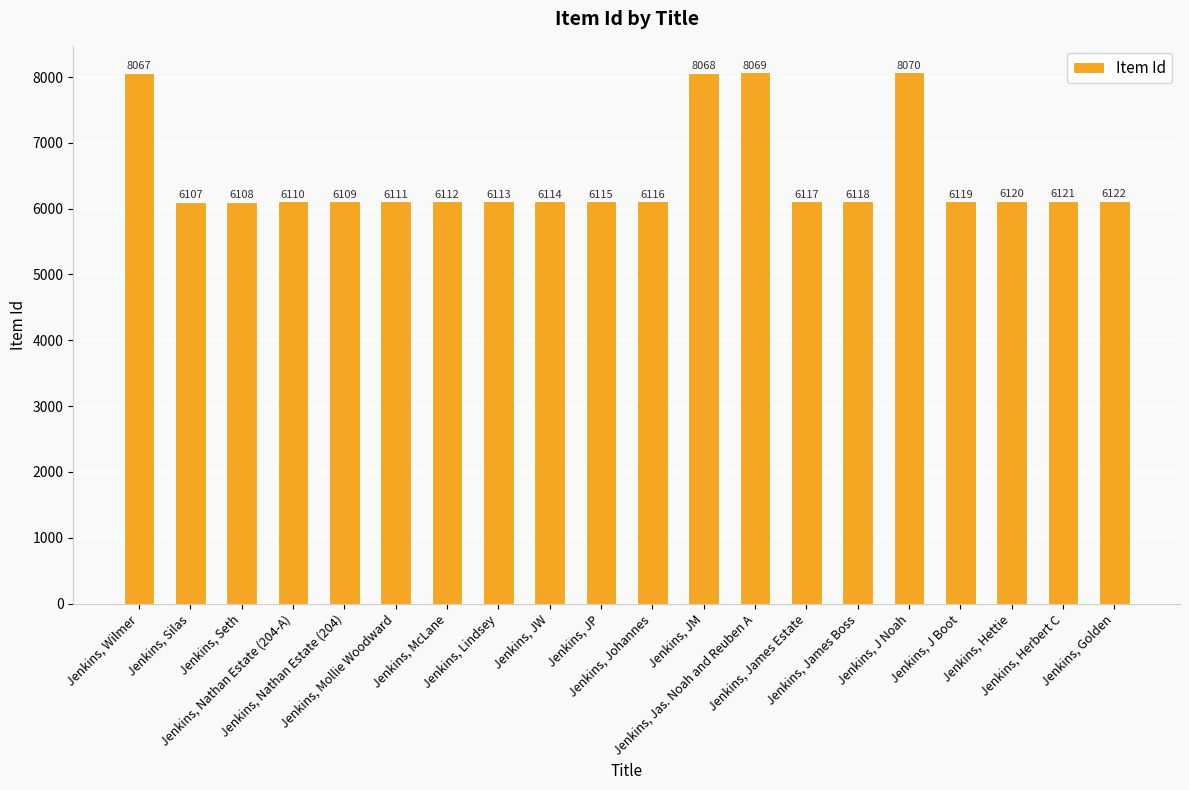

Rank the categories by value from highest to lowest.

Jenkins, J Noah, Jenkins, Jas. Noah and Reuben A, Jenkins, JM, Jenkins, Wilmer, Jenkins, Golden, Jenkins, Herbert C, Jenkins, Hettie, Jenkins, J Boot, Jenkins, James Boss, Jenkins, James Estate, Jenkins, Johannes, Jenkins, JP, Jenkins, JW, Jenkins, Lindsey, Jenkins, McLane, Jenkins, Mollie Woodward, Jenkins, Nathan Estate (204-A), Jenkins, Nathan Estate (204), Jenkins, Seth, Jenkins, Silas